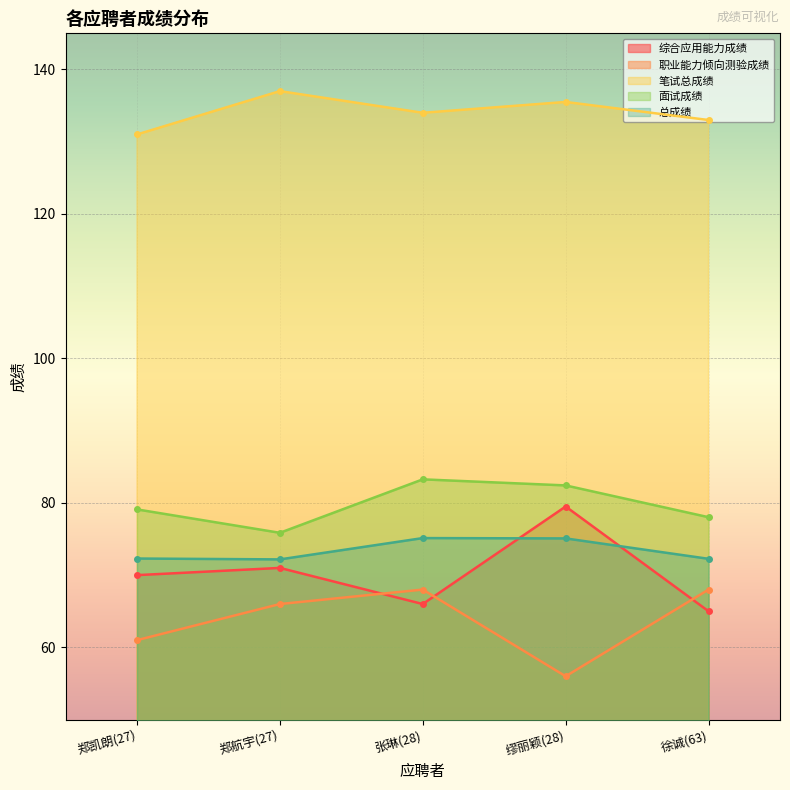

True or false: 笔试总成绩 and 面试成绩 intersect in this chart.

False